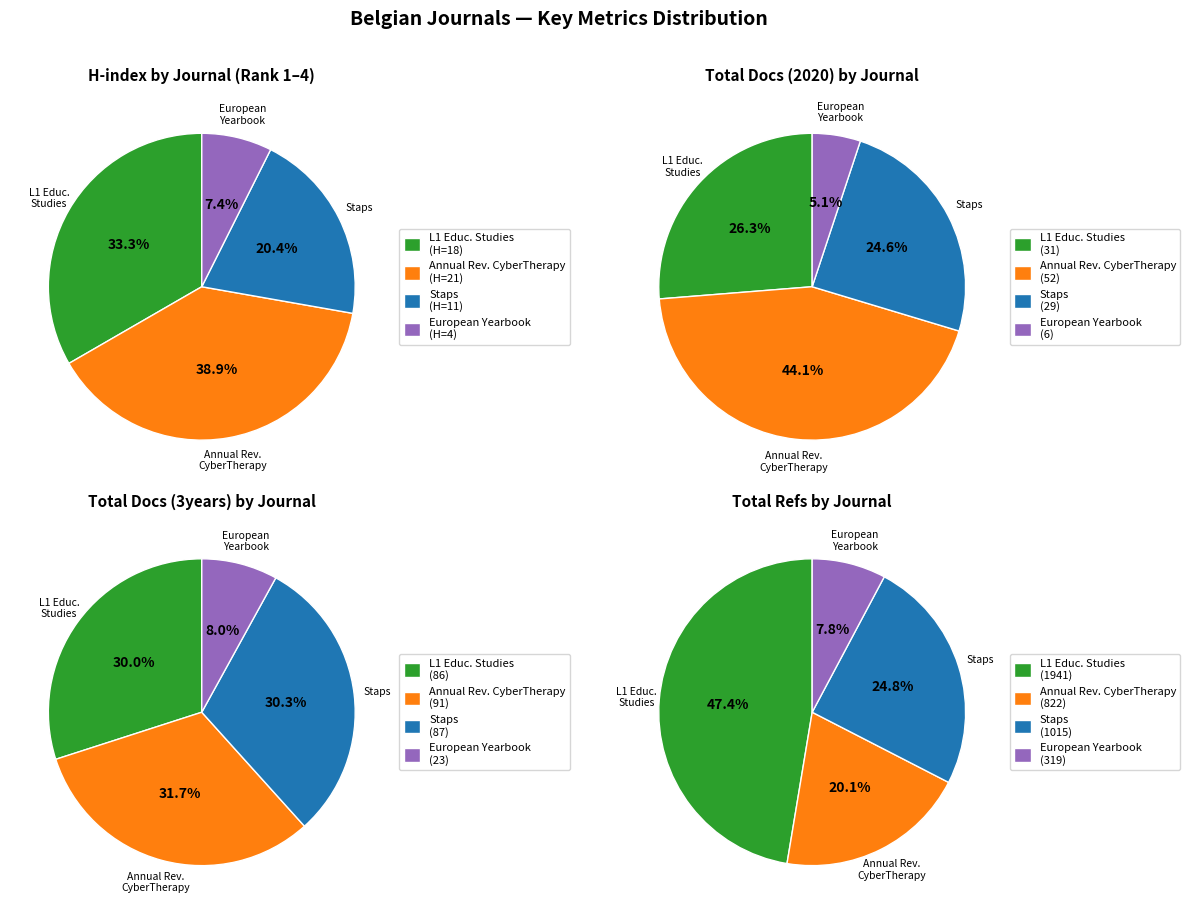

How many segments does this pie chart have?

4